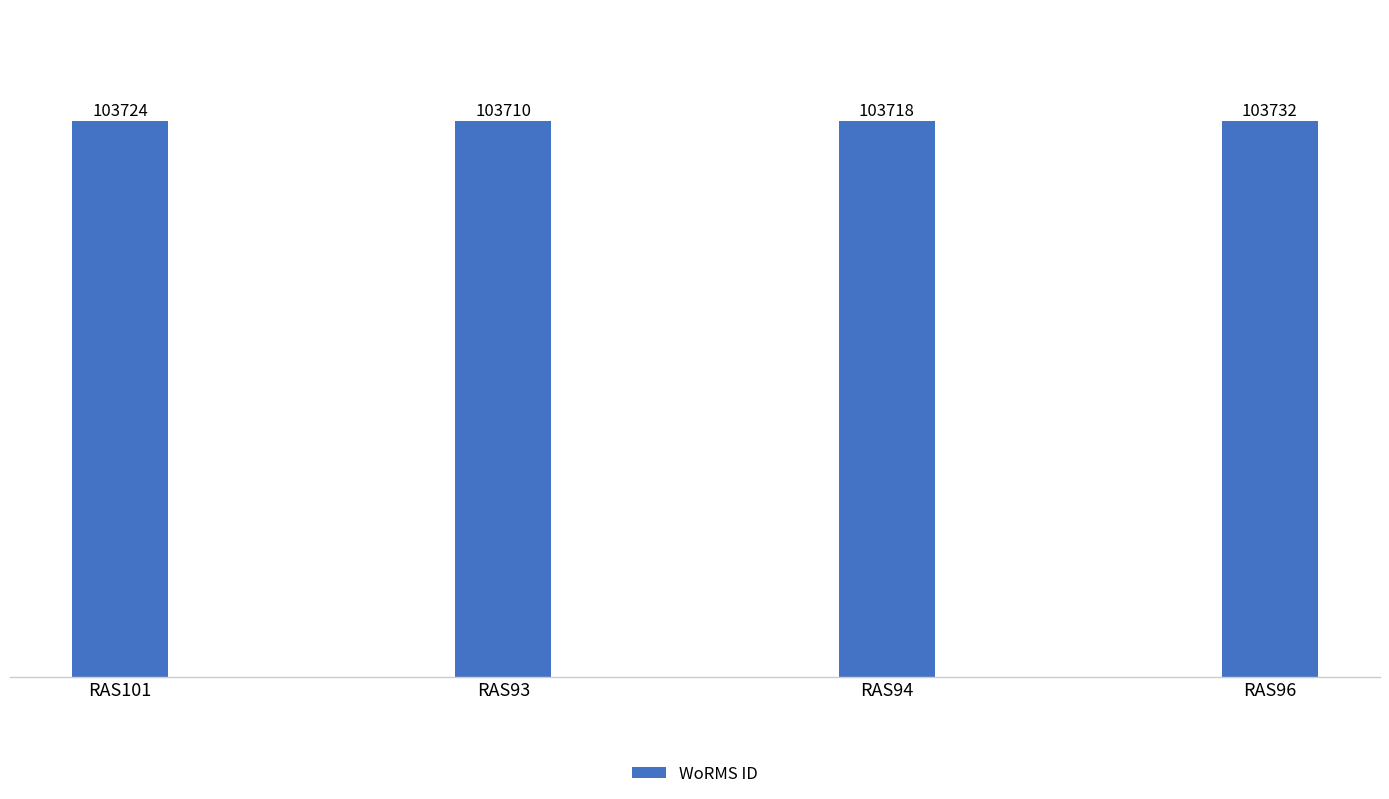

Reading right to left, extract all data points from this chart.

103732	103718	103710	103724